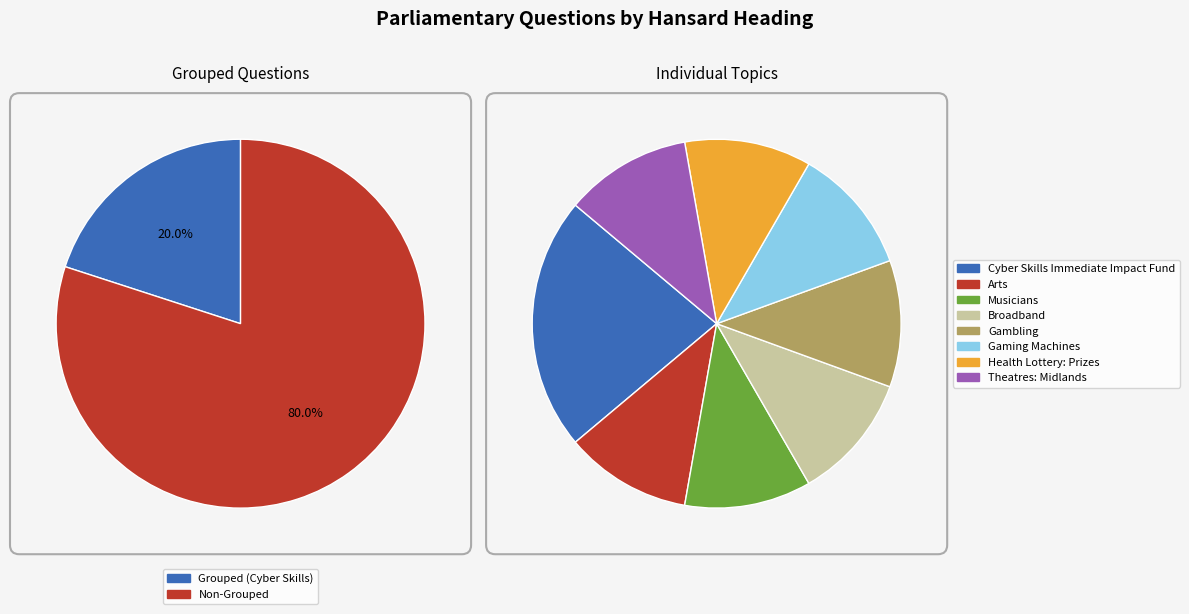

Which has a higher value, Cyber Skills Immediate Impact Fund or Musicians?

Cyber Skills Immediate Impact Fund